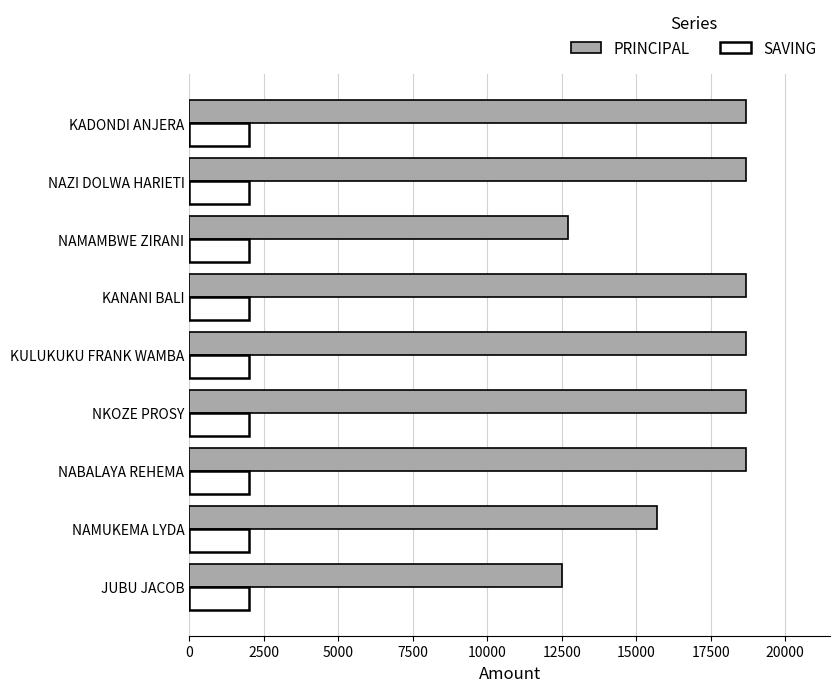

How many data points in PRINCIPAL are less than 18700?

3